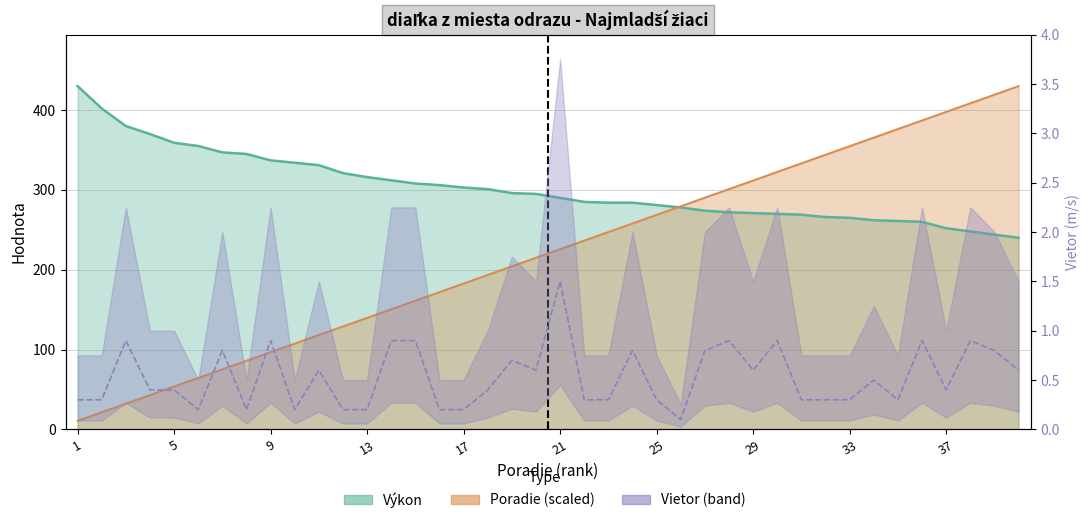

How many categories are shown in the chart?

40